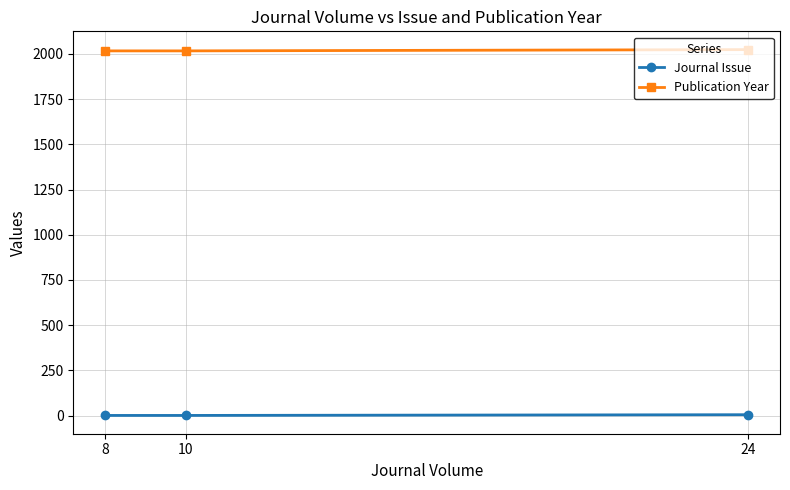

Is this an area chart (filled region under the line)?

No